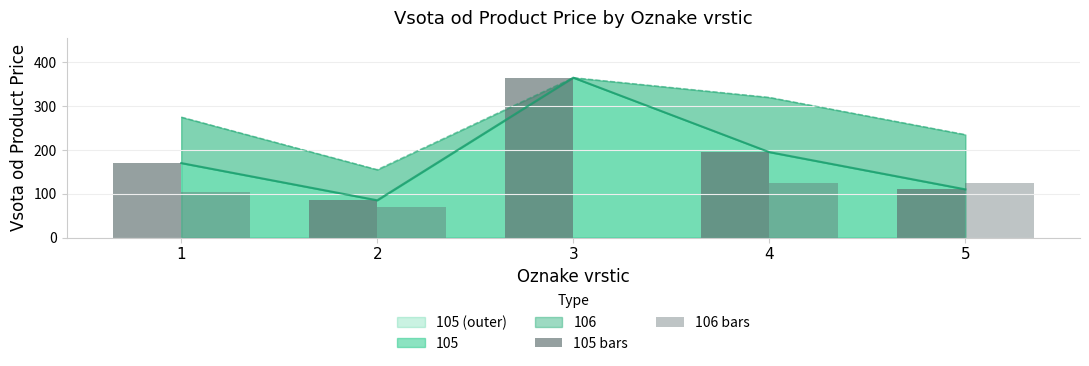

How many groups of bars are there?

5